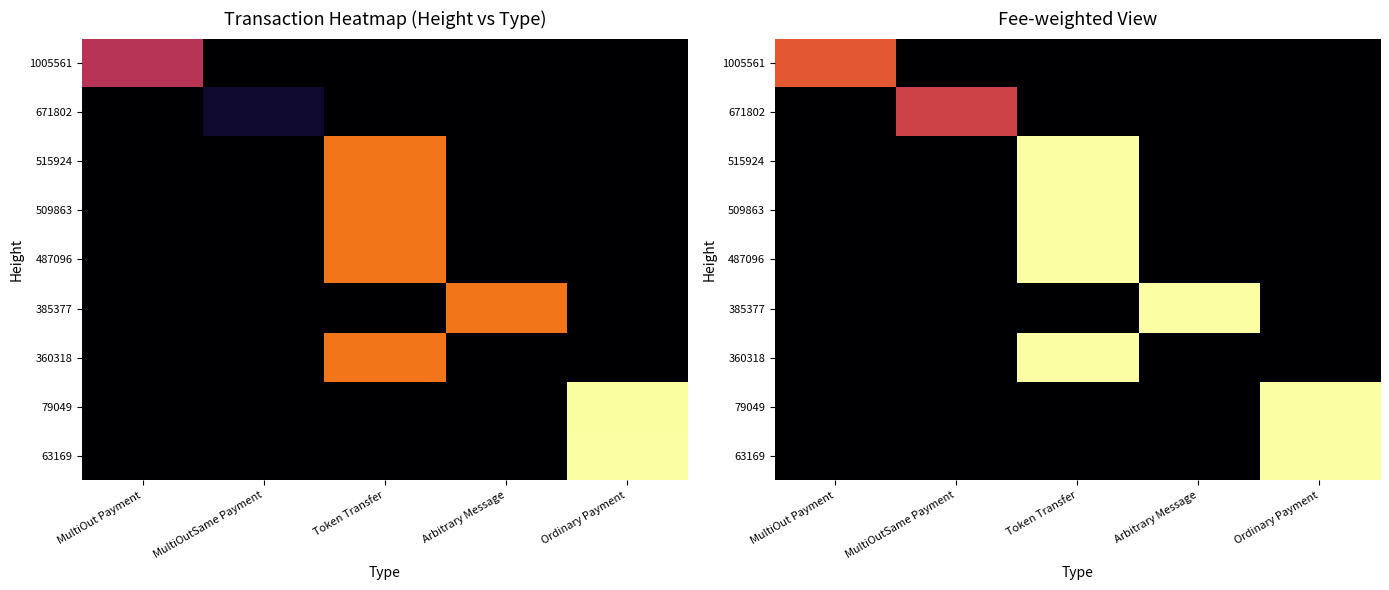

What is the spread (max minus min) of values at MultiOut Payment?

4.3